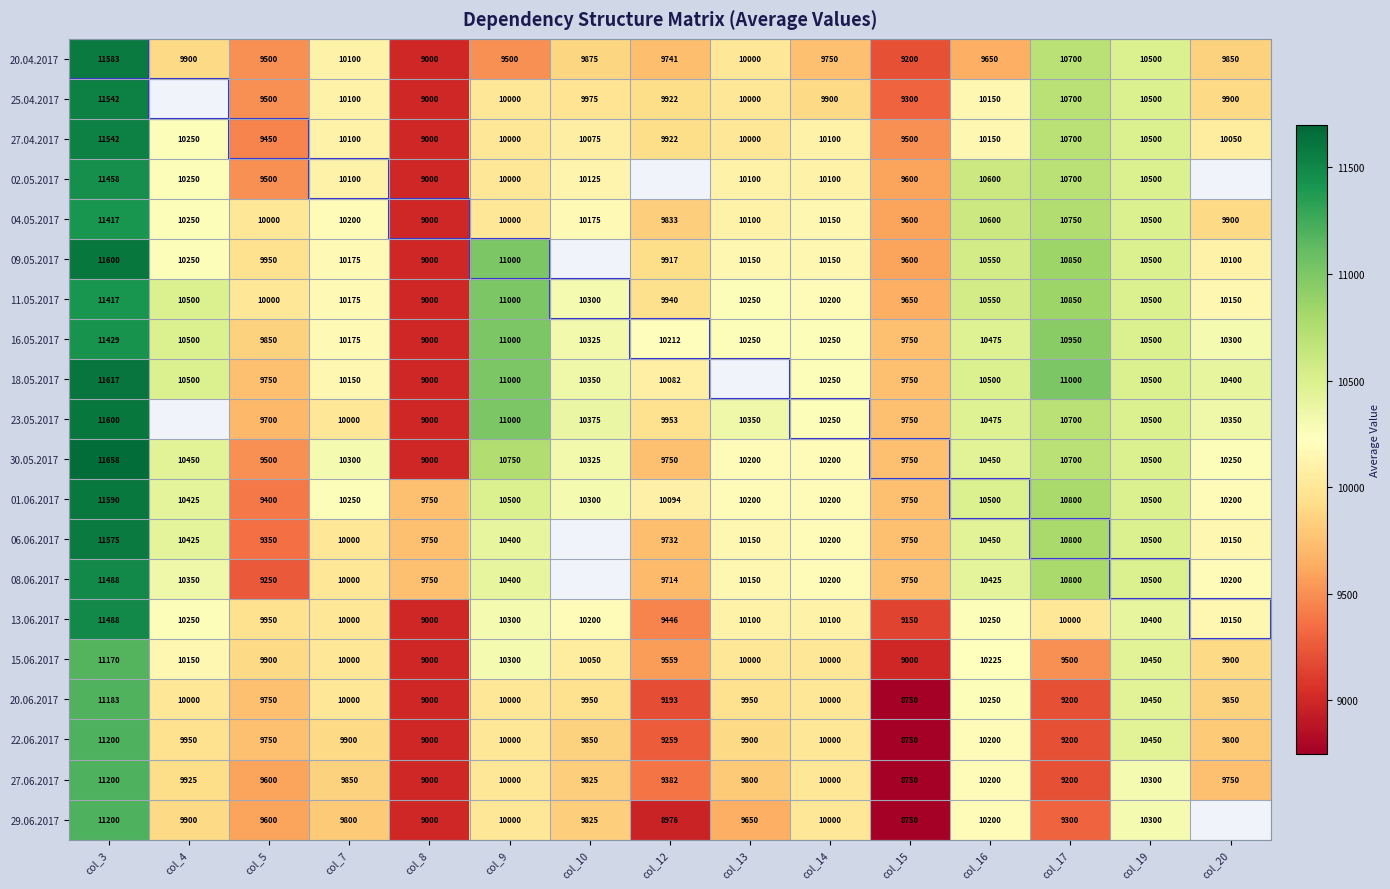

Which category has the lowest value across all series?

col_15